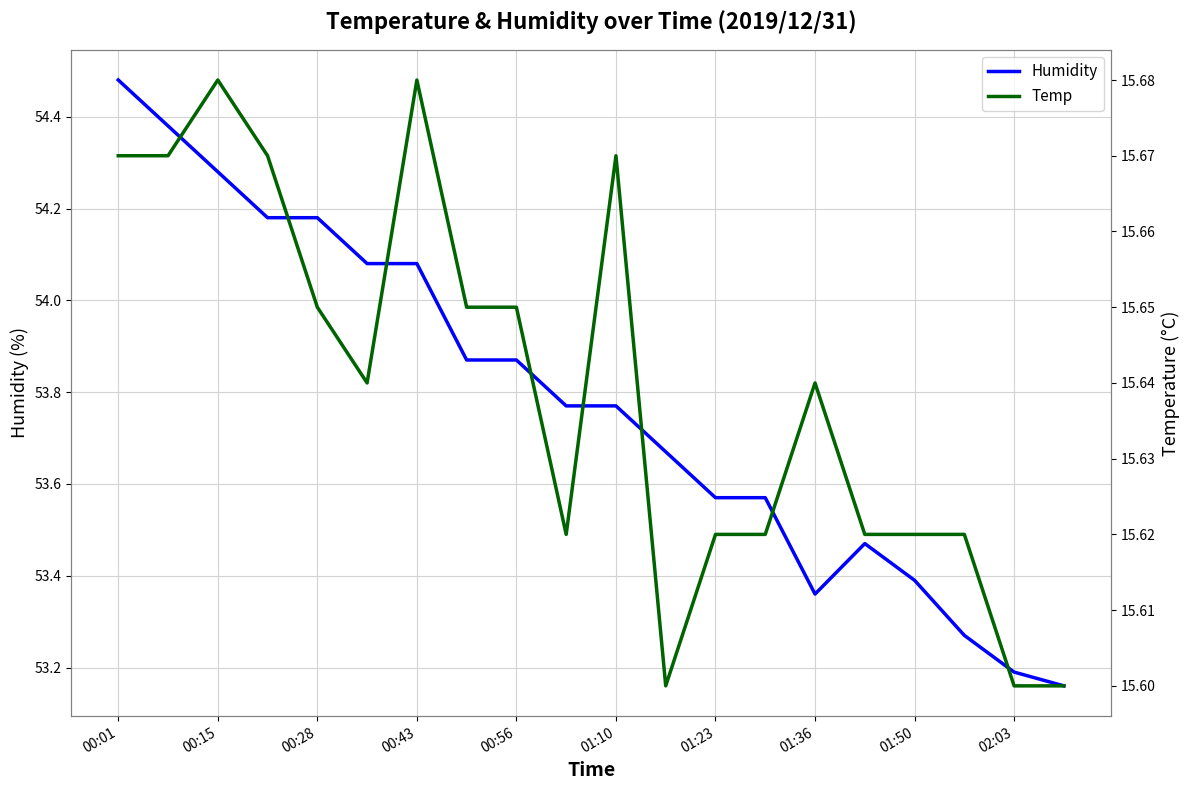

True or false: Humidity has more than 2 interior local peaks.

False